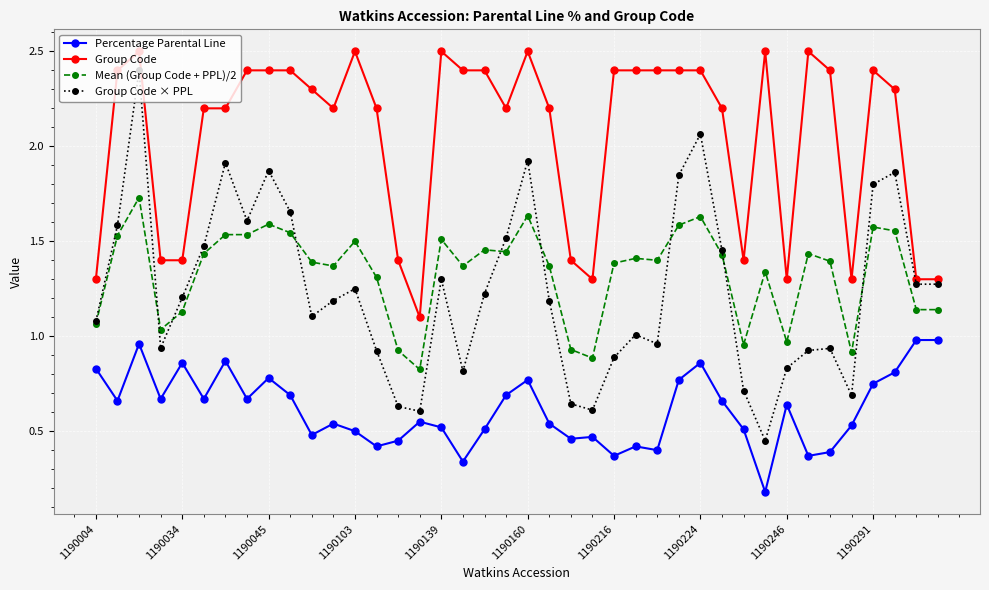

Does the chart have visible grid lines?

Yes